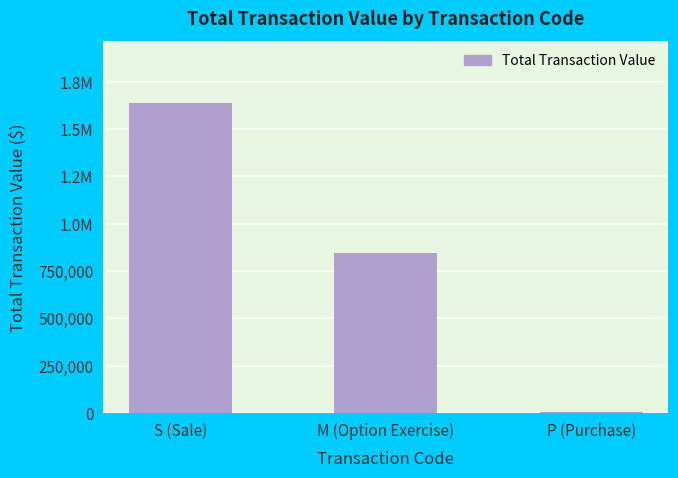

What is the label of the 1st bar from the right?

P (Purchase)